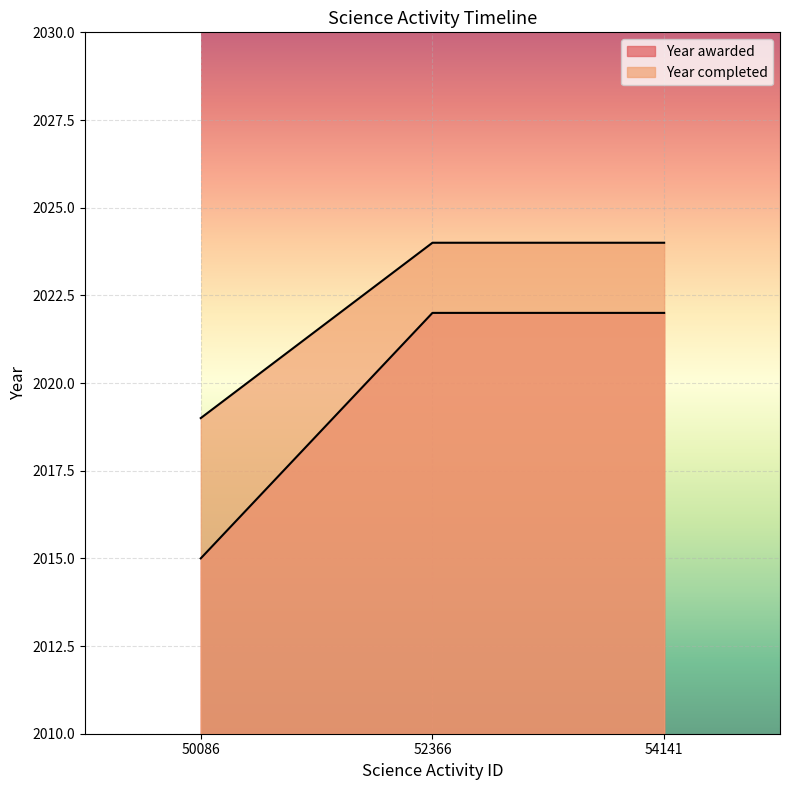

What is the sum of all Year completed values?

6067